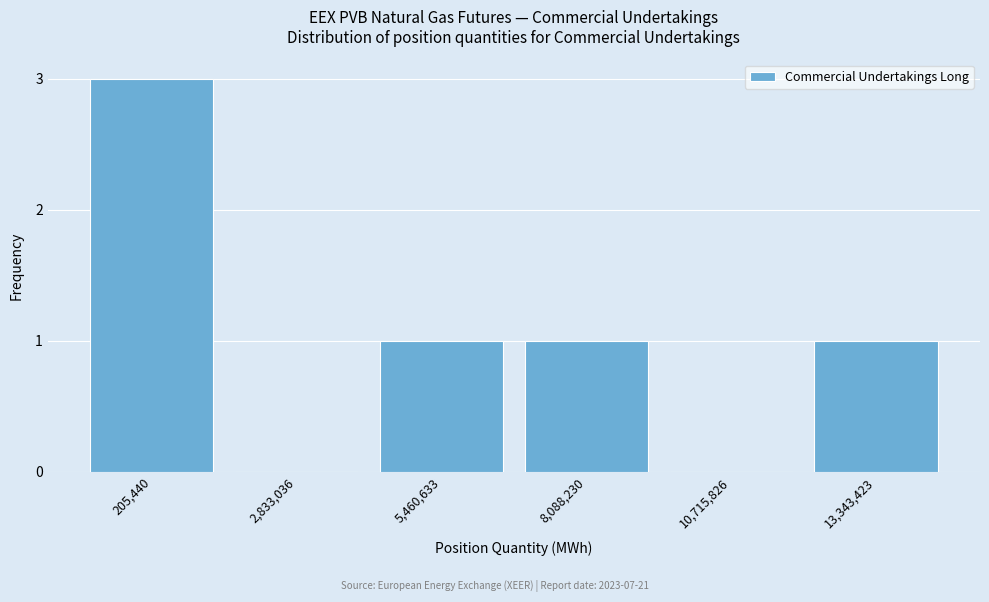

Reading left to right, what are all the values shown in this chart?

205,440=3	2,833,036=0	5,460,633=1	8,088,230=1	10,715,826=0	13,343,423=1